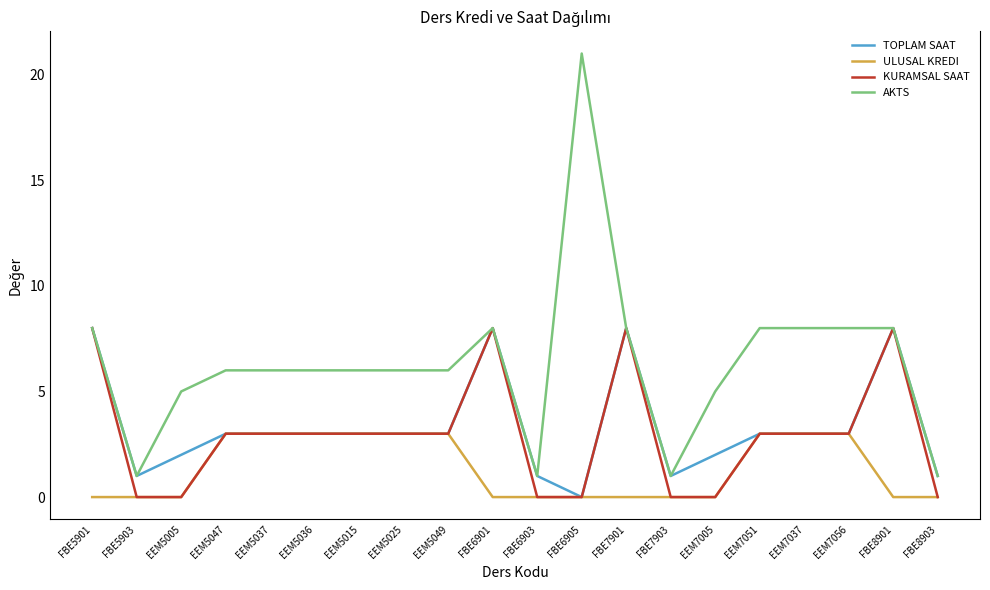

Which series has the widest spread of values?

AKTS